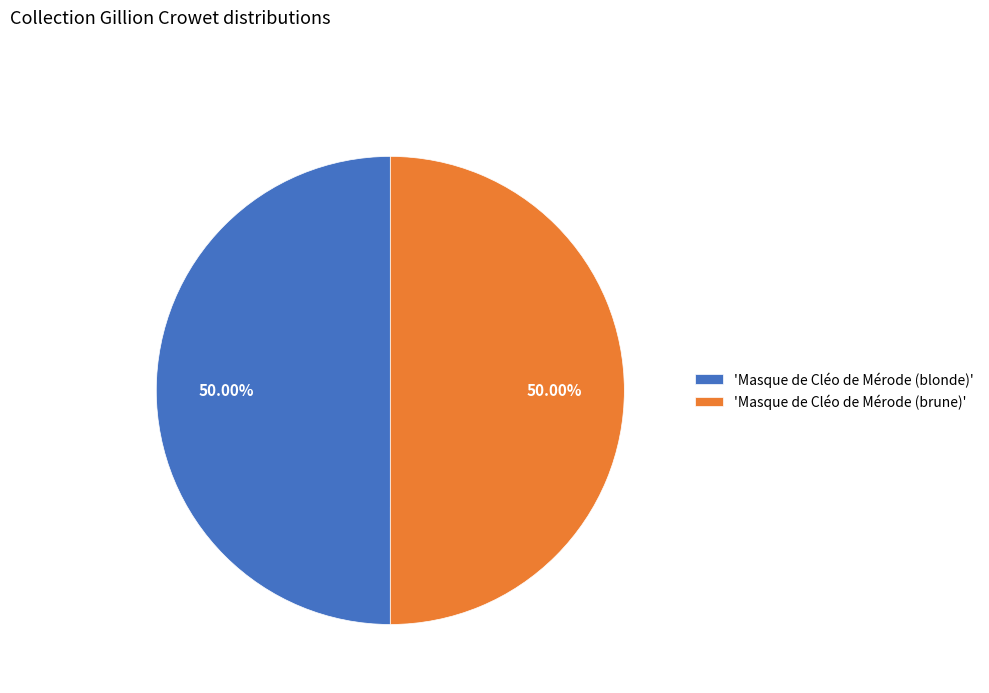

What is the ratio of the value at 'Masque de Cléo de Mérode (blonde)' to the value at 'Masque de Cléo de Mérode (brune)'?

1.0